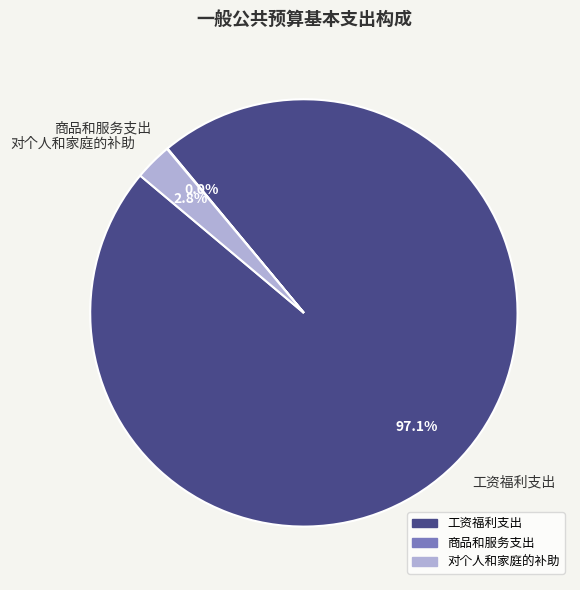

Which category has the biggest portion of the pie?

工资福利支出